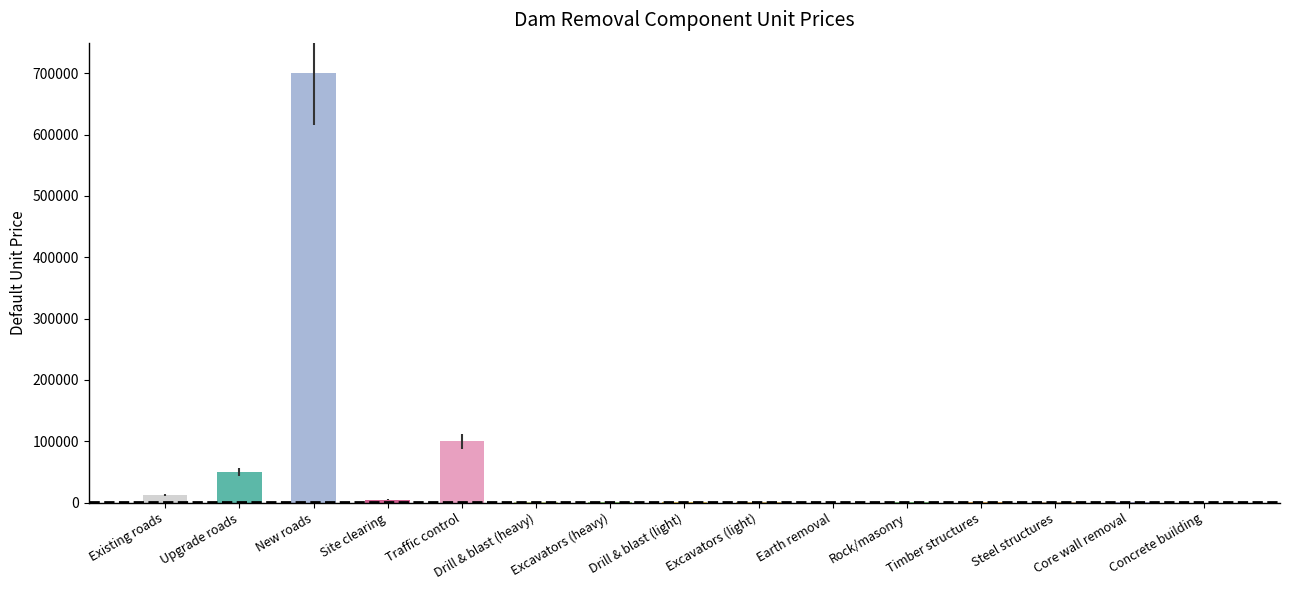

Read the value at Earth removal.

6.0